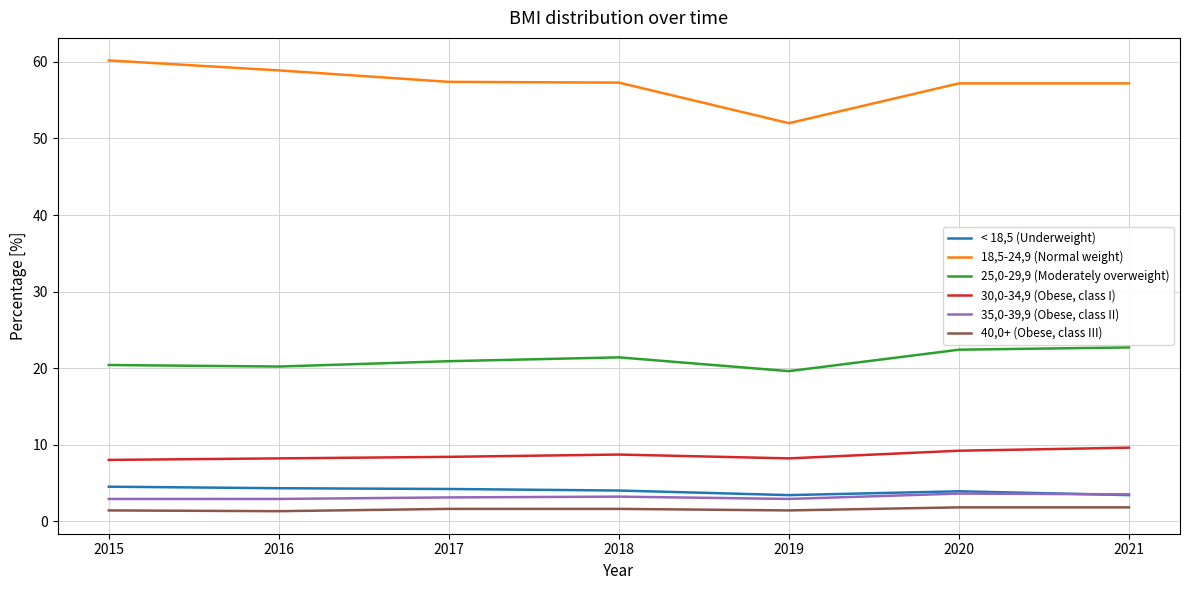

At how many categories does at least one series exceed 45?

7